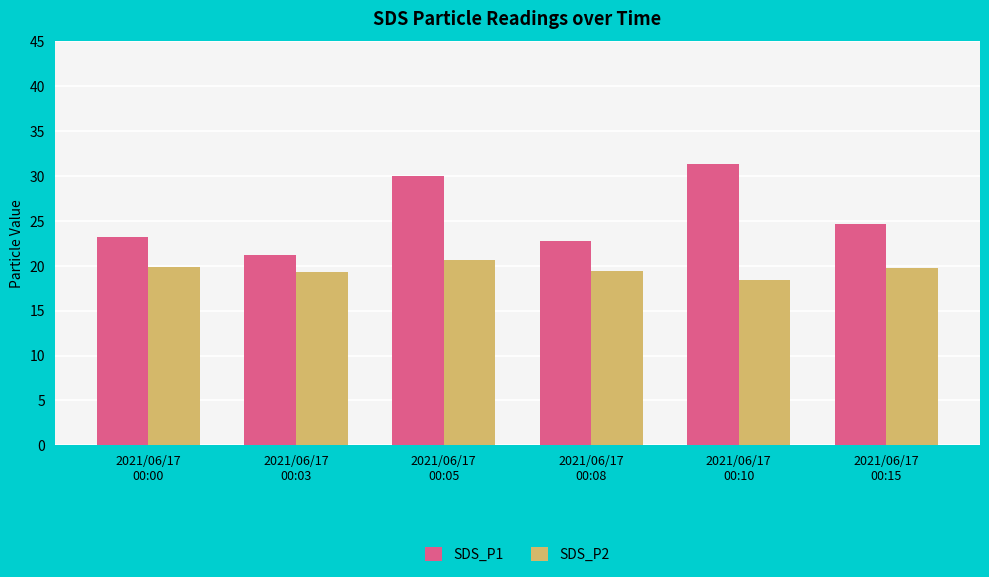

What is the label of the 2nd bar from the left?

2021/06/17
00:03